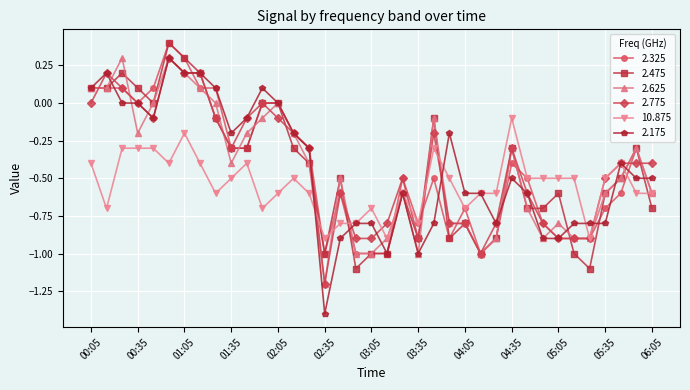

What is the highest value of the 2.775 series?

0.3